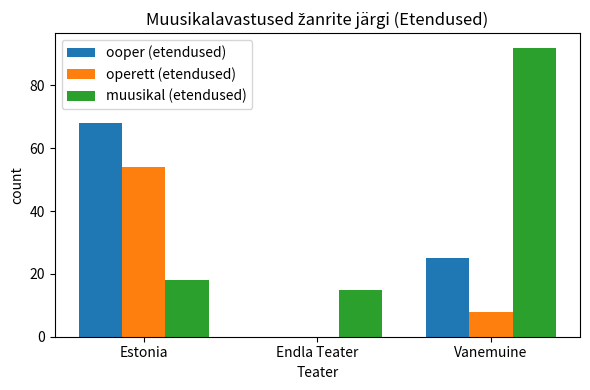

Read the operett (etendused) value at Estonia, to the nearest 10.

50